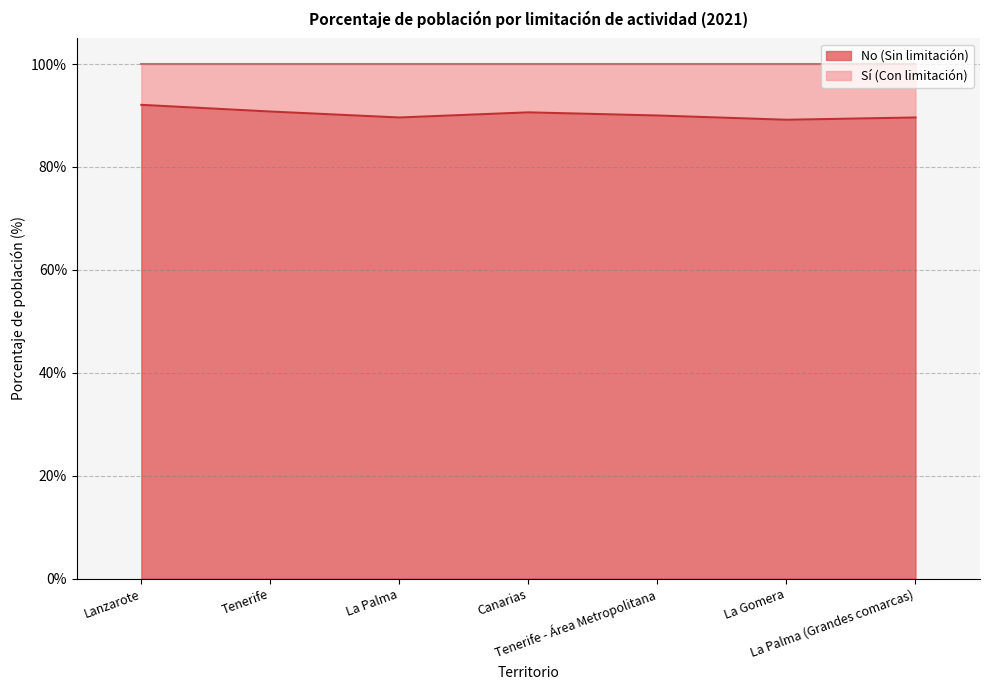

Approximately how many times larger is the value at Tenerife compared to Canarias?

1.0